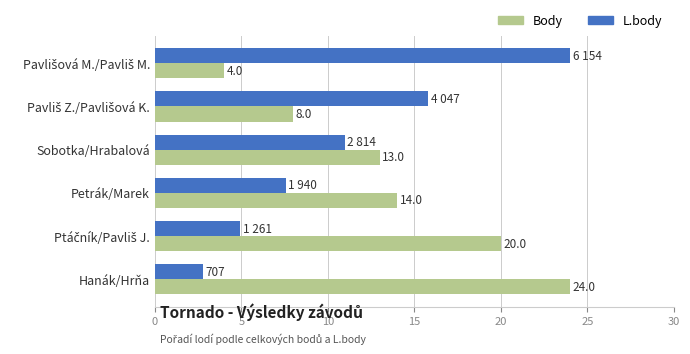

Which label corresponds to the smallest value in the chart?

Hanák/Hrňa